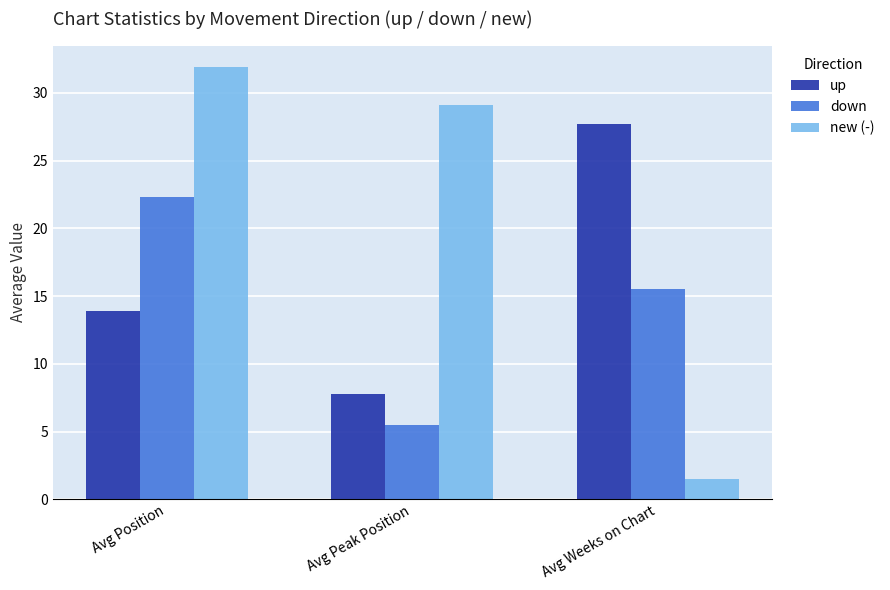

At which category does the chart reach its minimum across all series?

Avg Weeks on Chart